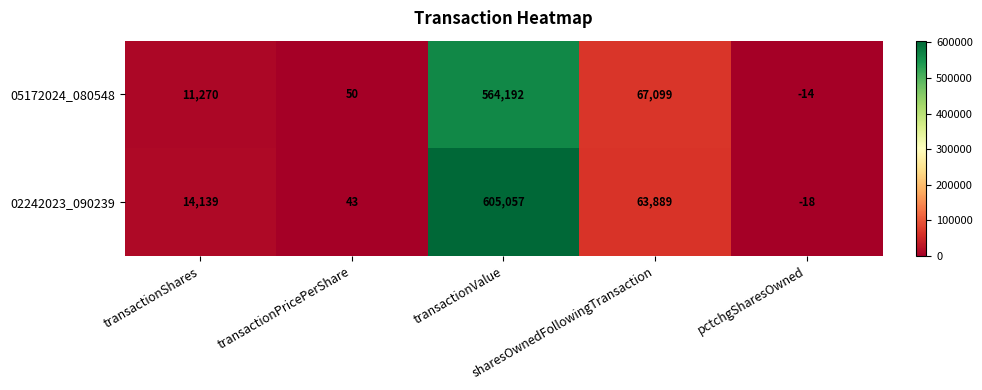

Which series has the largest total across all categories?

02242023_090239